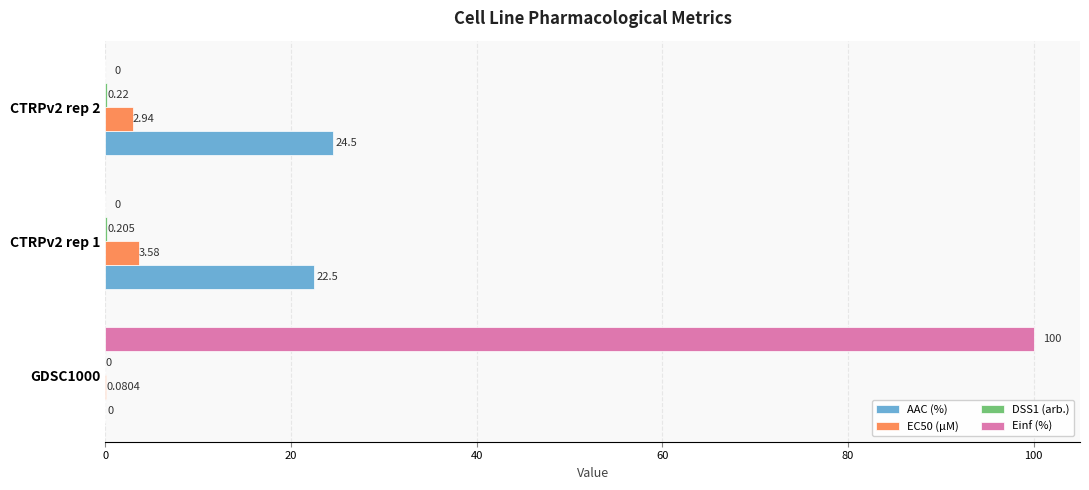

Is the value of EC50 (µM) at CTRPv2 rep 1 greater than the value of AAC (%) at CTRPv2 rep 1?

No